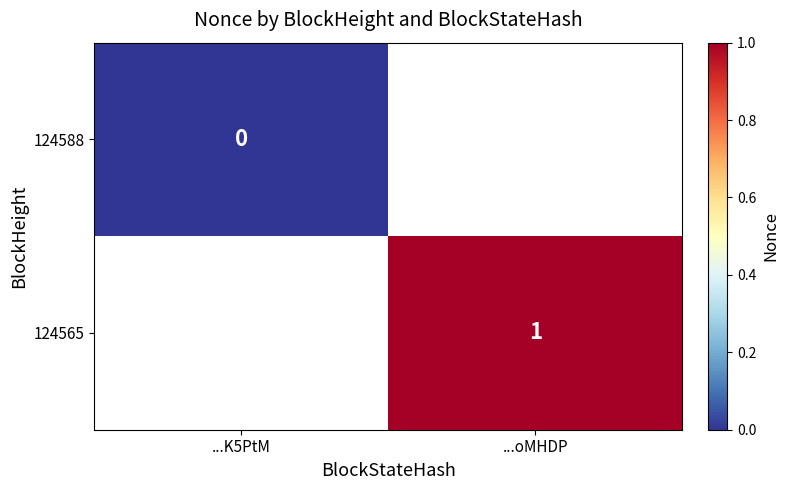

How many categories are shown in the chart?

2